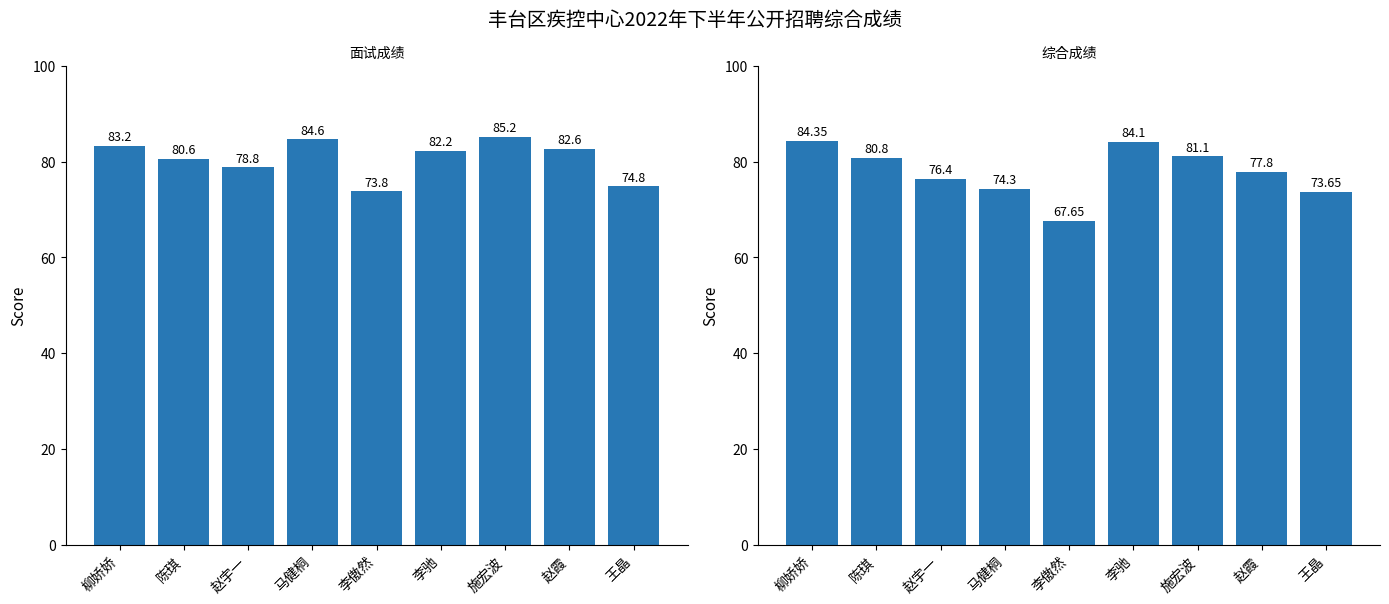

Which series has the widest spread of values?

综合成绩